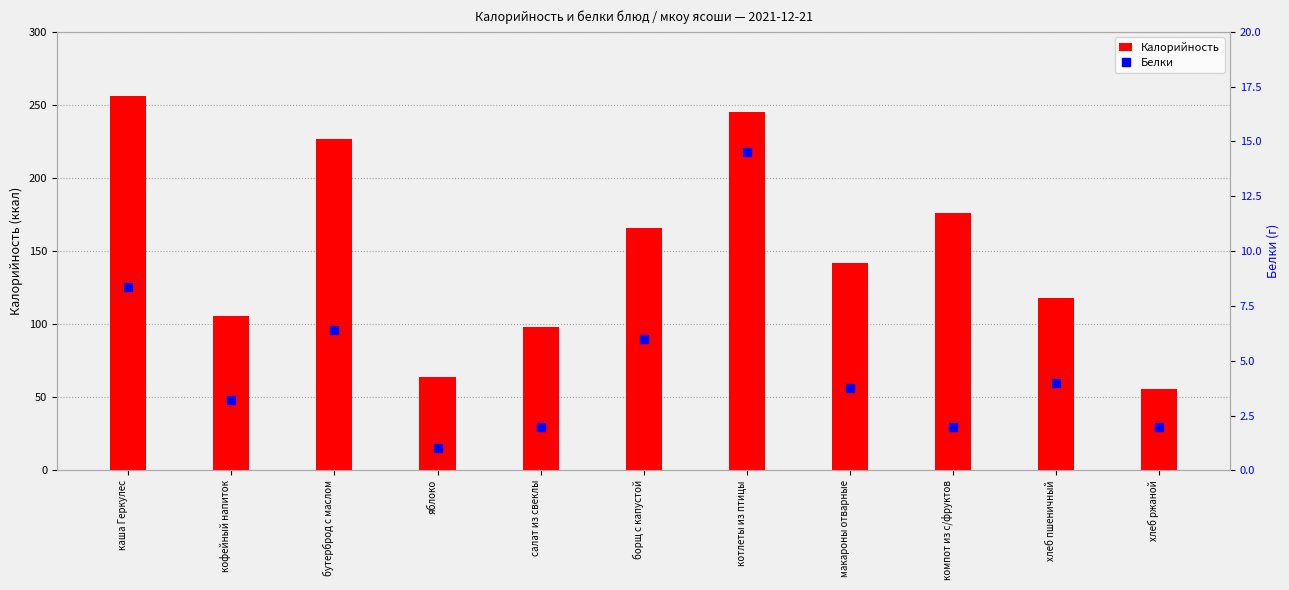

What are all the series names shown in the legend?

Калорийность, Белки